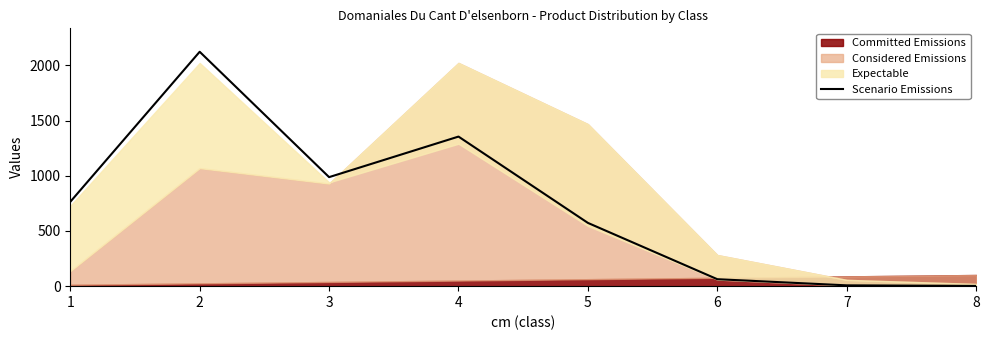

Reading left to right, transcribe all the data shown in this chart.

1=764.4	2=2124.2	3=988.1	4=1355.5	5=573.3	6=63.0	7=7.4	8=2.1